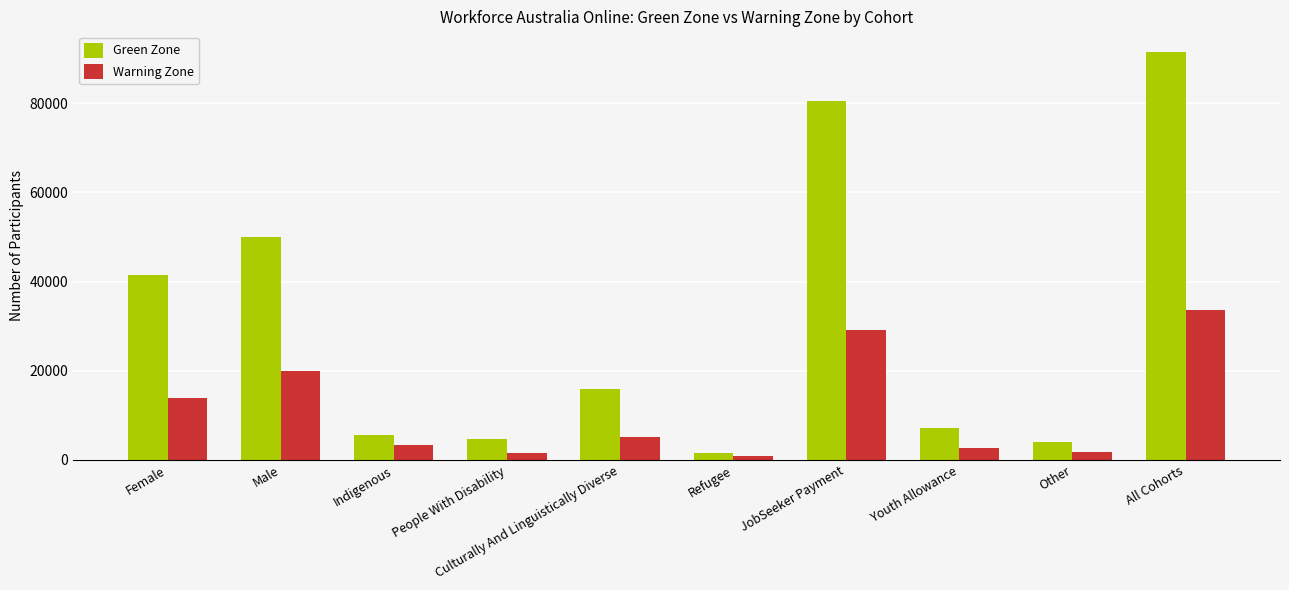

What is the label of the 5th bar from the left?

Culturally And Linguistically Diverse